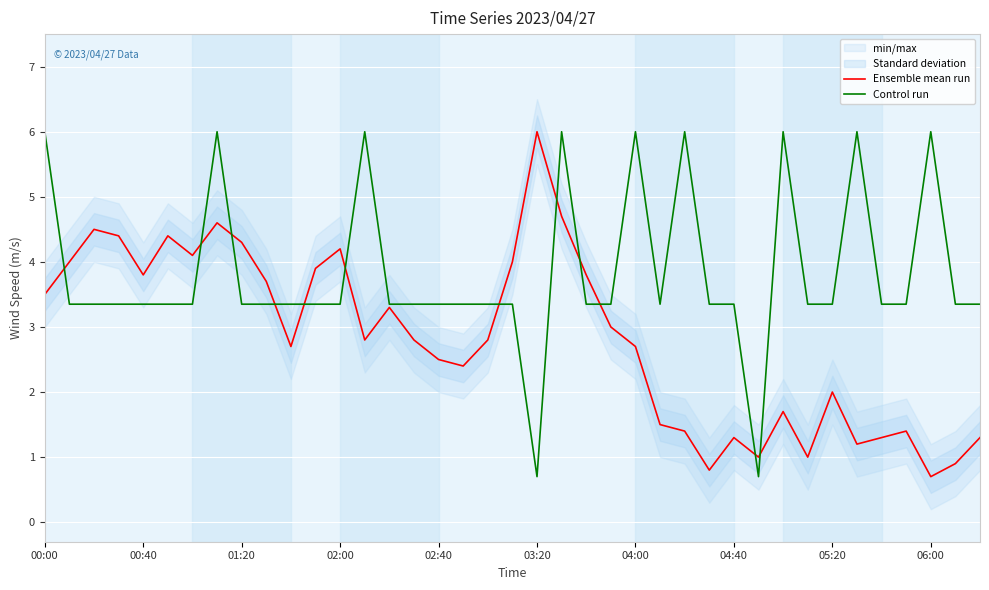

How many values in the Ensemble mean run series exceed 2?

25